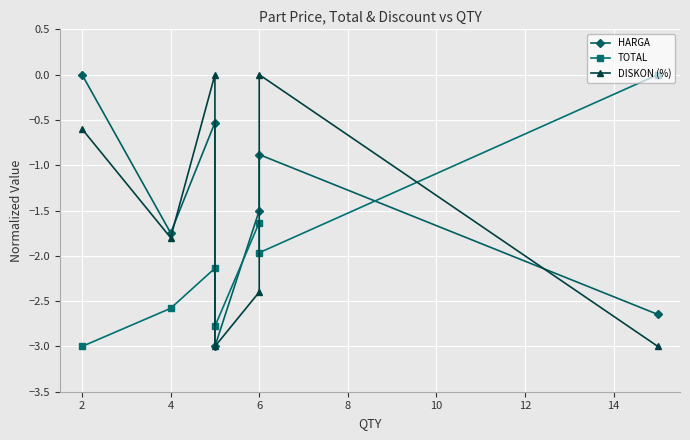

After their last crossing, which series has the higher values: DISKON (%) or TOTAL?

TOTAL